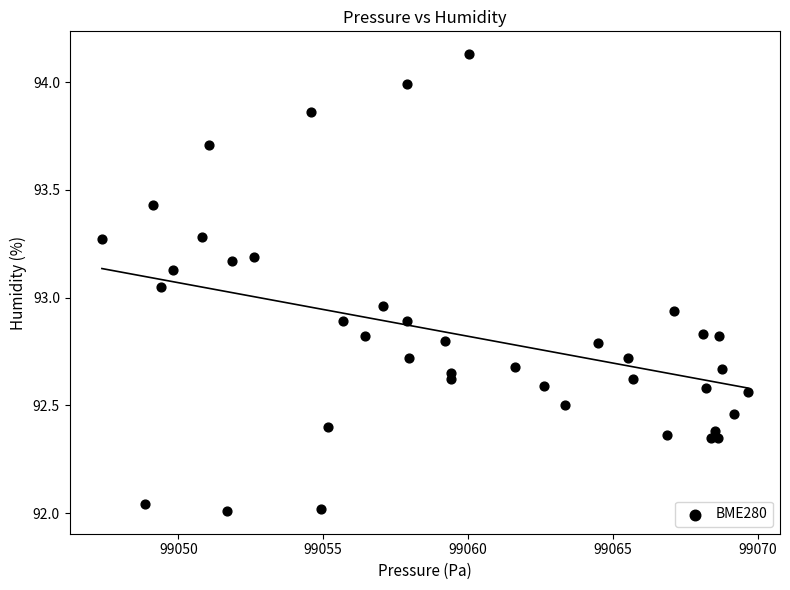

What is the range of X values (max minus min)?

22.3